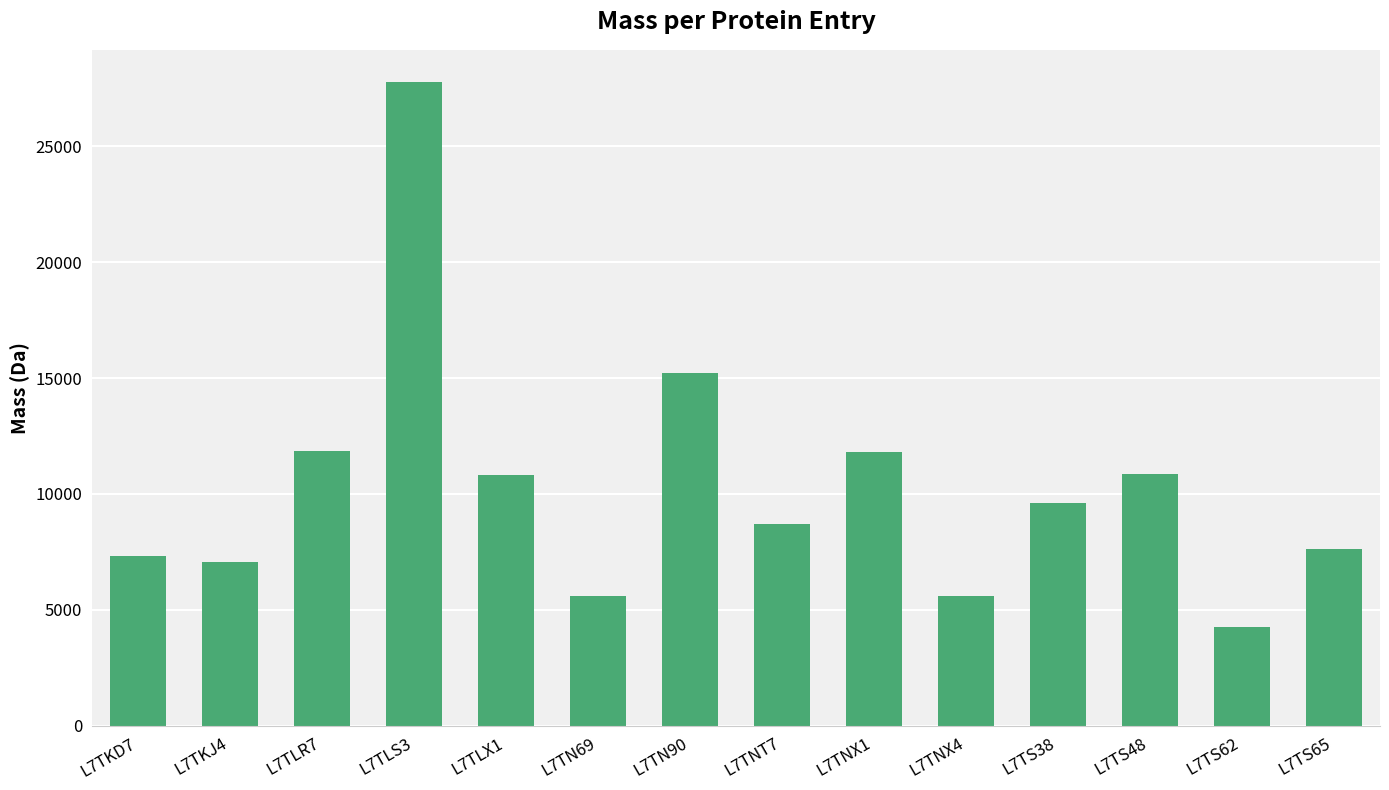

The value at L7TKD7 is 7326.5. True or false?

True